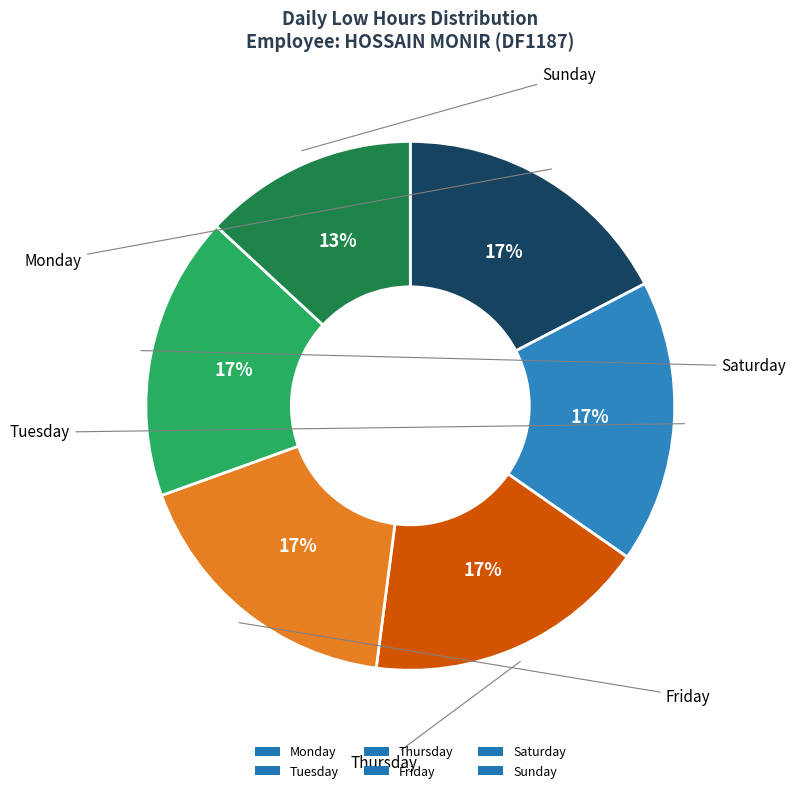

Which slice is the smallest?

Sunday